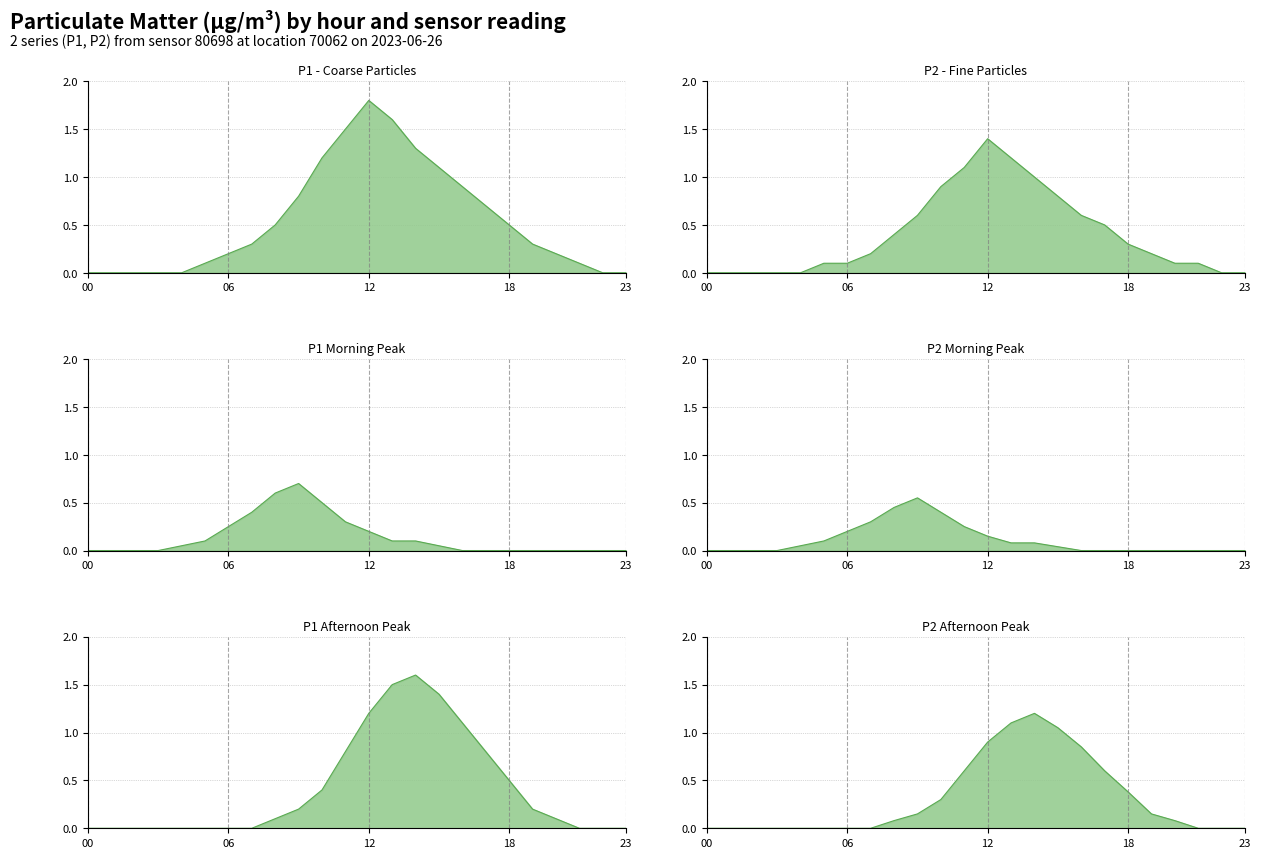

Between 7 and 11, which series saw the biggest shift?

P1